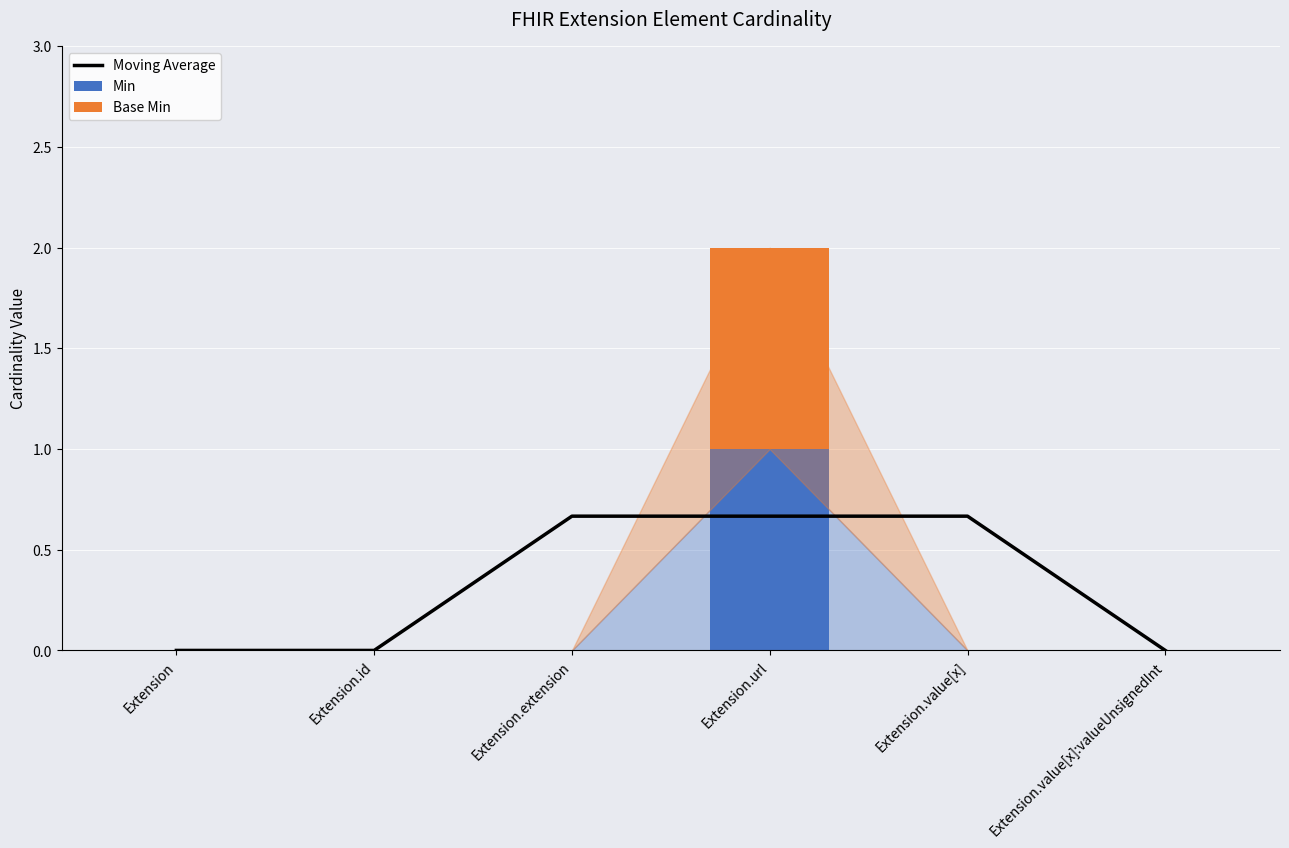

Is the value of Min at Extension greater than the value of Moving Average at Extension.extension?

No